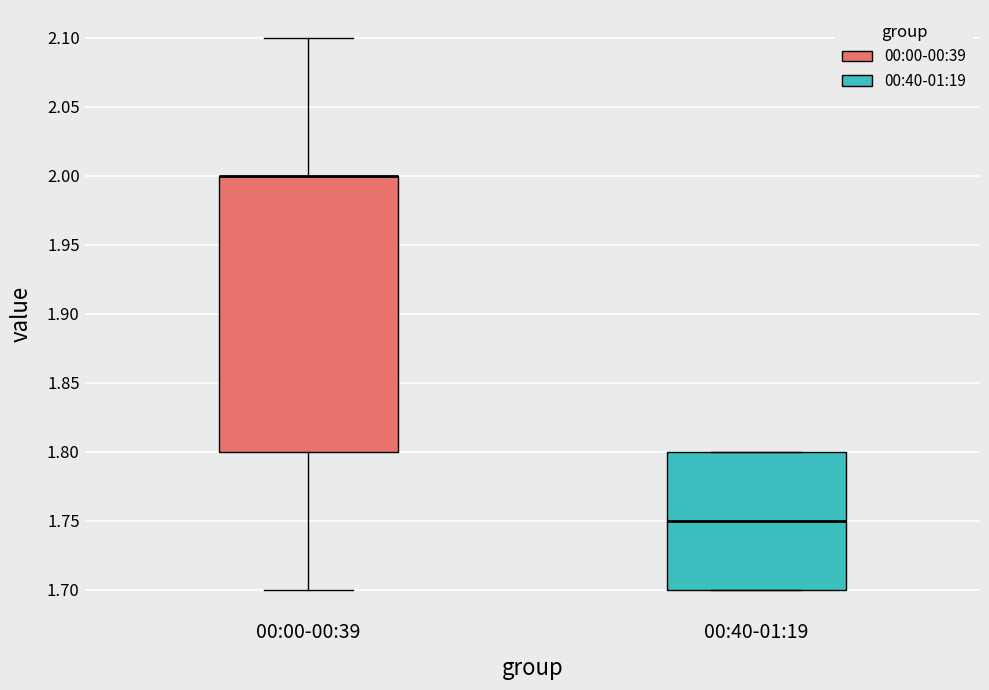

Reading left to right, read every box against the y-axis: the position of its median line, the range the box covers, and the ends of its whiskers. The values are not printed on the chart, so give them approximately, as read against the axis.

00:00-00:39: median 2.00 (drawn on the box's upper edge), box 1.80 to 2.00, whiskers 1.70 to 2.10
00:40-01:19: median 1.75, box 1.70 to 1.80, whiskers 1.70 to 1.80